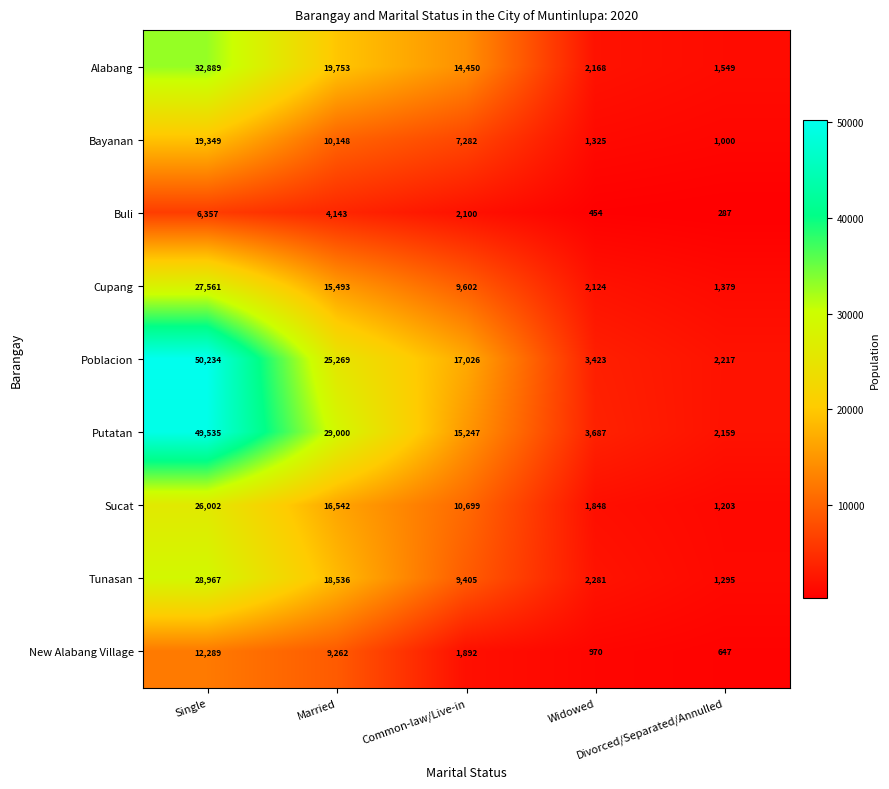

What is the difference between the highest and lowest values at Single?

43877